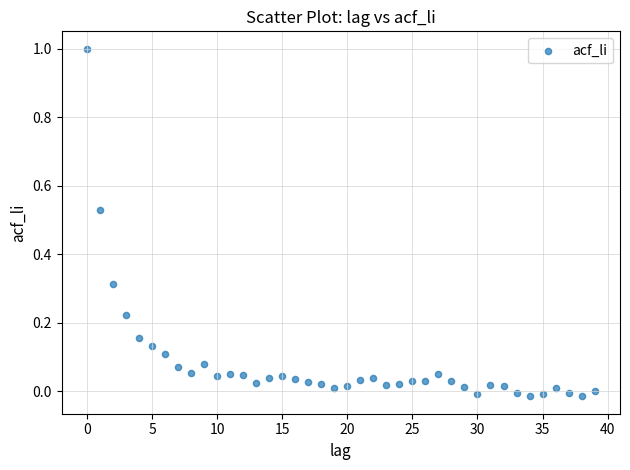

What is the range of Y values (max minus min)?

1.0